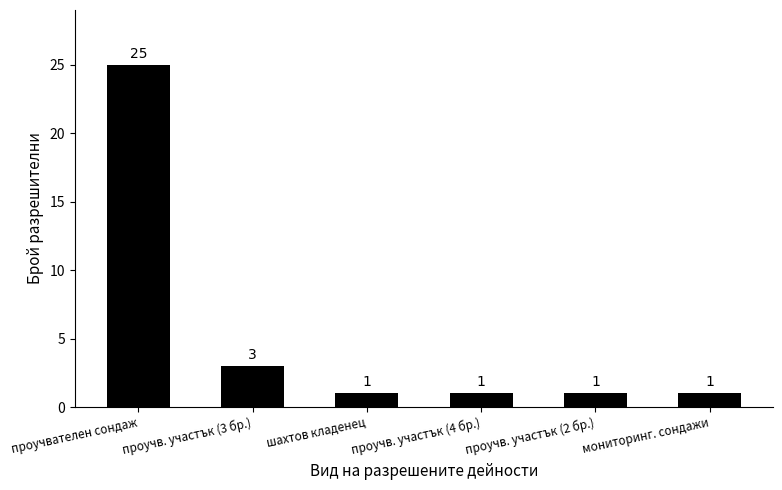

What is the label of the 5th bar from the right?

проучв. участък (3 бр.)